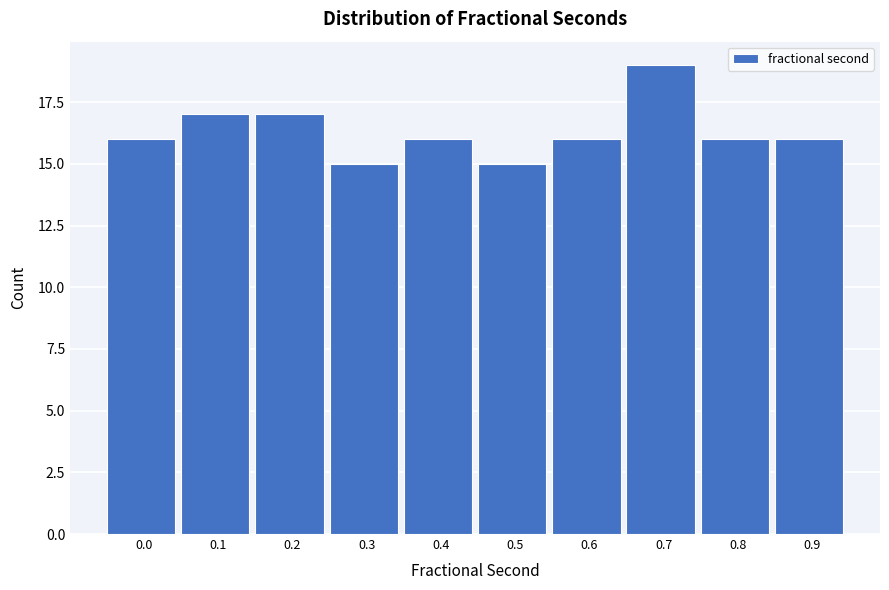

Reading left to right, extract all data points from this chart.

0.0=16	0.1=17	0.2=17	0.3=15	0.4=16	0.5=15	0.6=16	0.7=19	0.8=16	0.9=16